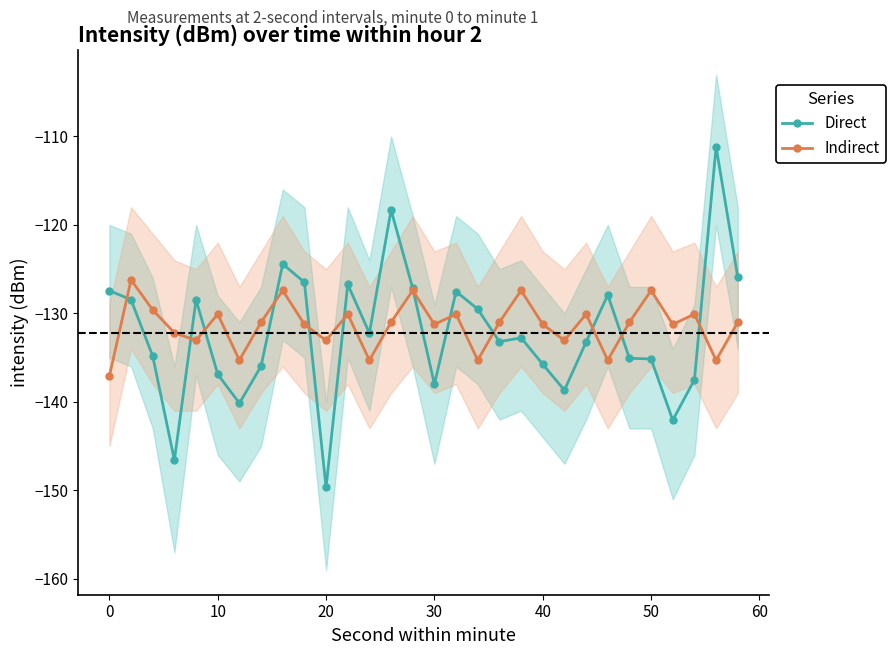

At how many categories does at least one series exceed -136?

30